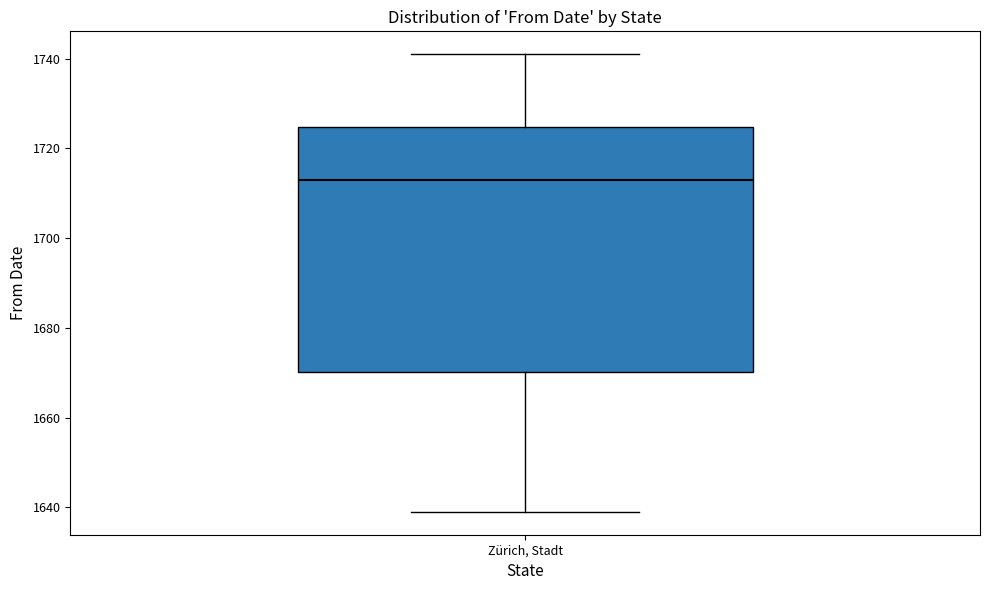

Read this box plot against the y-axis: the position of the median line, the range covered by the box, and the ends of both whiskers. The values are not printed on the chart, so give them approximately, as read against the axis.

median 1714, box 1670 to 1724, whiskers 1640 to 1742